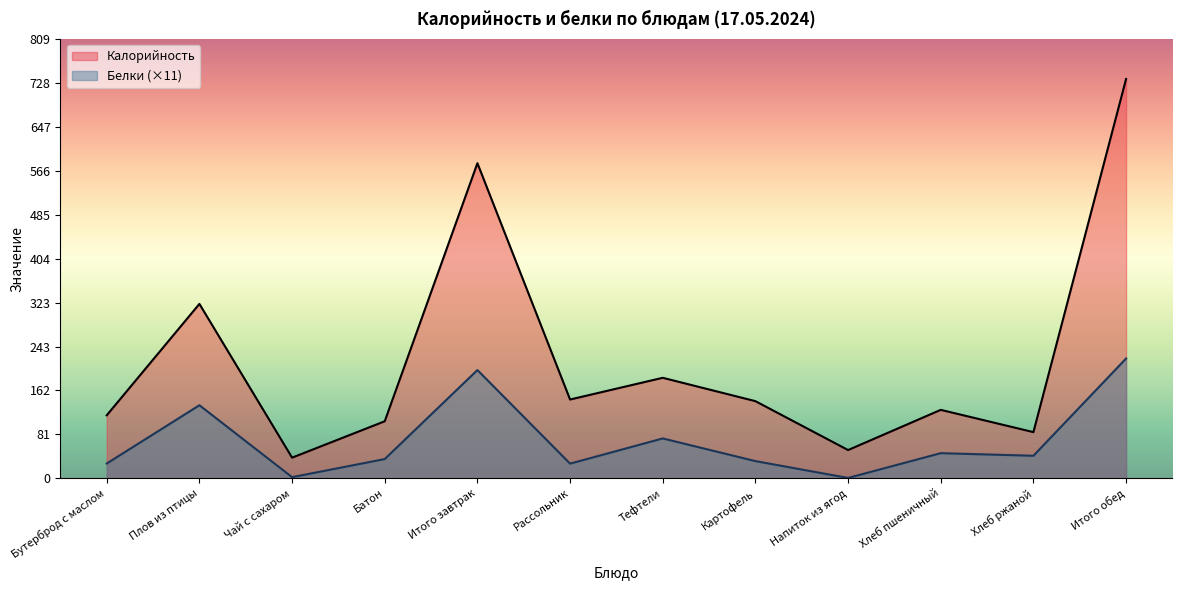

Between Напиток из ягод and Хлеб ржаной, which series saw the biggest shift?

Белки (×11)